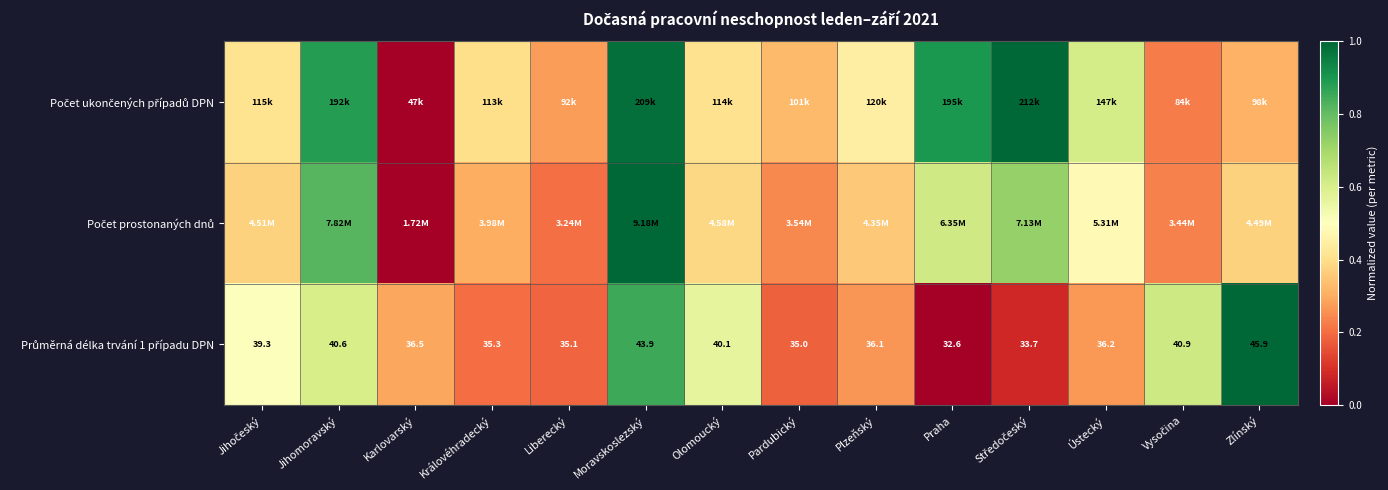

At which category is the sum across all series the highest?

Moravskoslezský